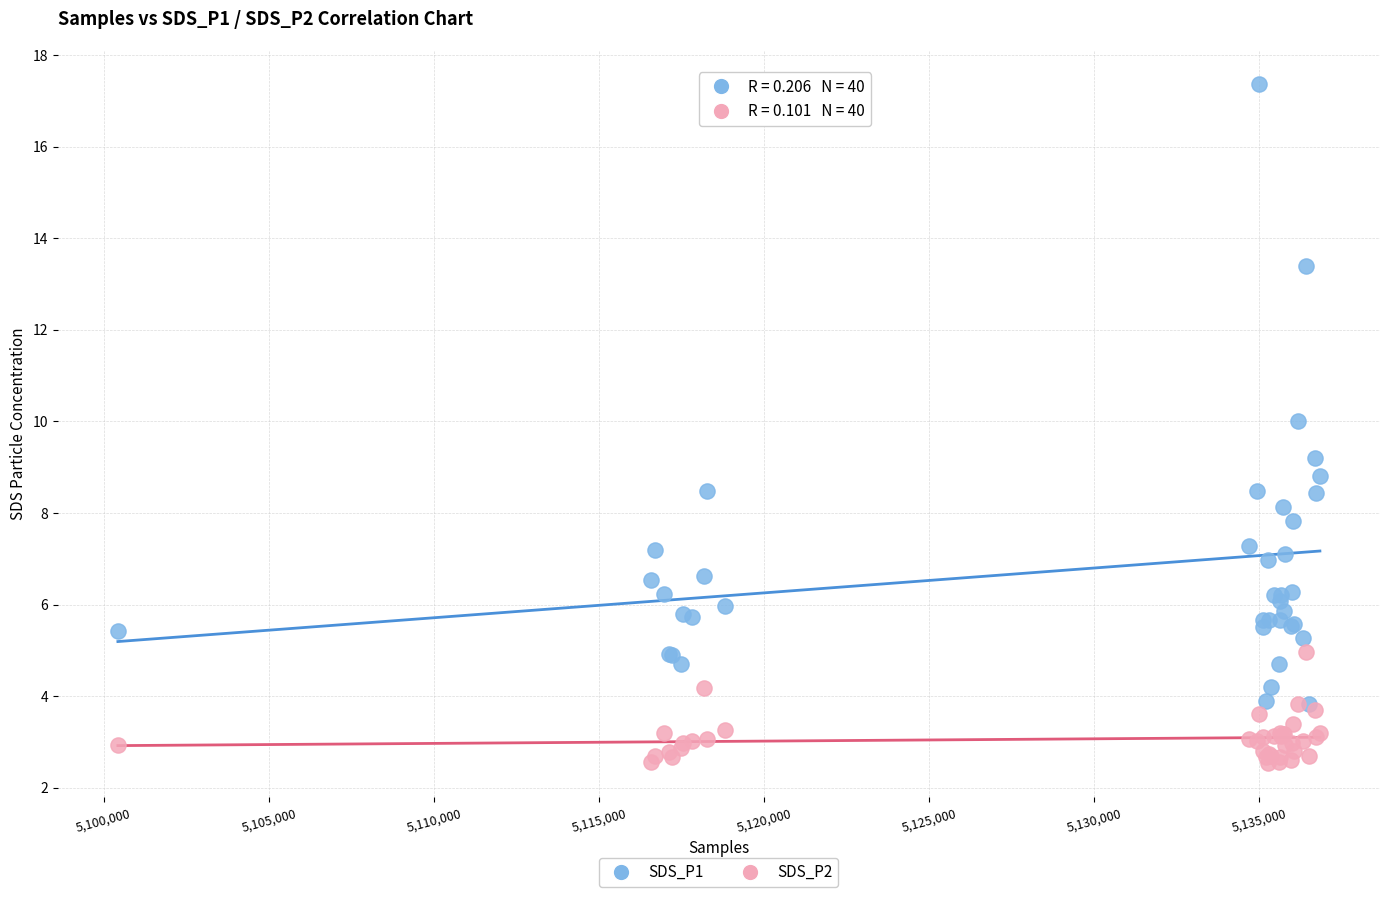

What are all the series names shown in the legend?

SDS_P1, SDS_P2